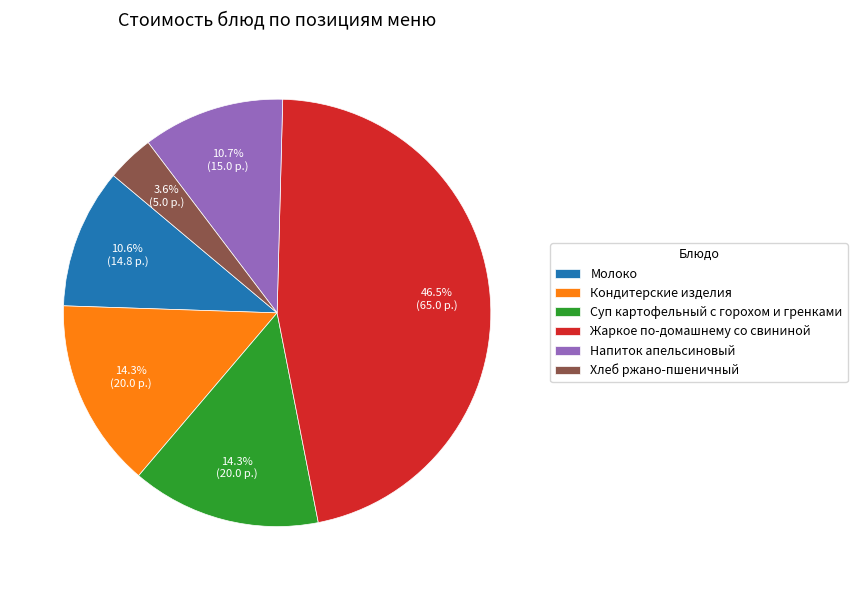

Which slice is the largest?

Жаркое по-домашнему со свининой